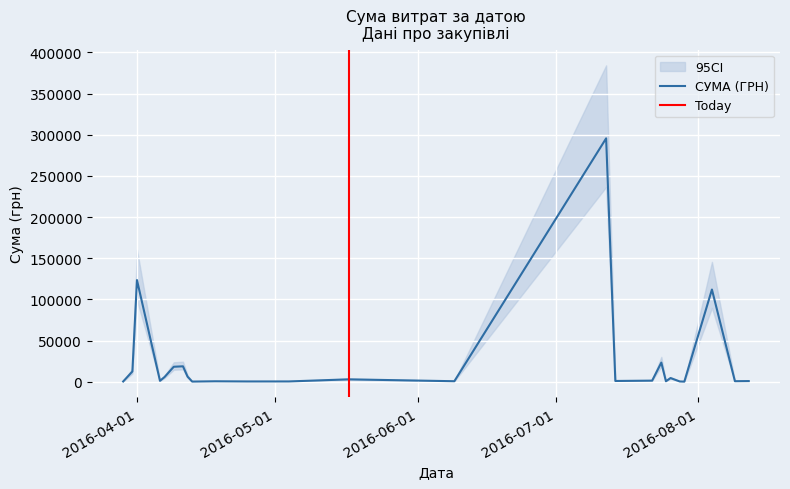

How many data points are less than 1592?

20